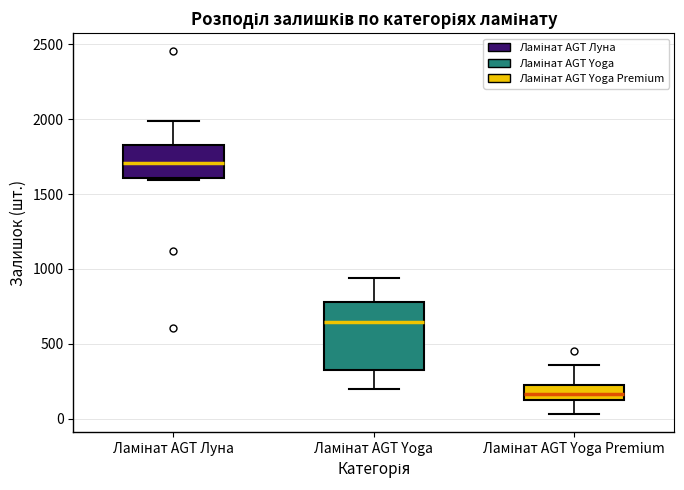

Reading left to right, transcribe this box plot: for each box, give where its median line is, the range the box spans, and where its two whiskers end, as read against the y-axis. The values are not printed on the chart, so give them approximately, as read against the axis.

Ламінат AGT Луна: median 1700, box 1600 to 1850, whiskers 1600 to 2000
Ламінат AGT Yoga: median 650, box 350 to 800, whiskers 200 to 950
Ламінат AGT Yoga Premium: median 150 (inside the box), box 150 to 250, whiskers 50 to 350